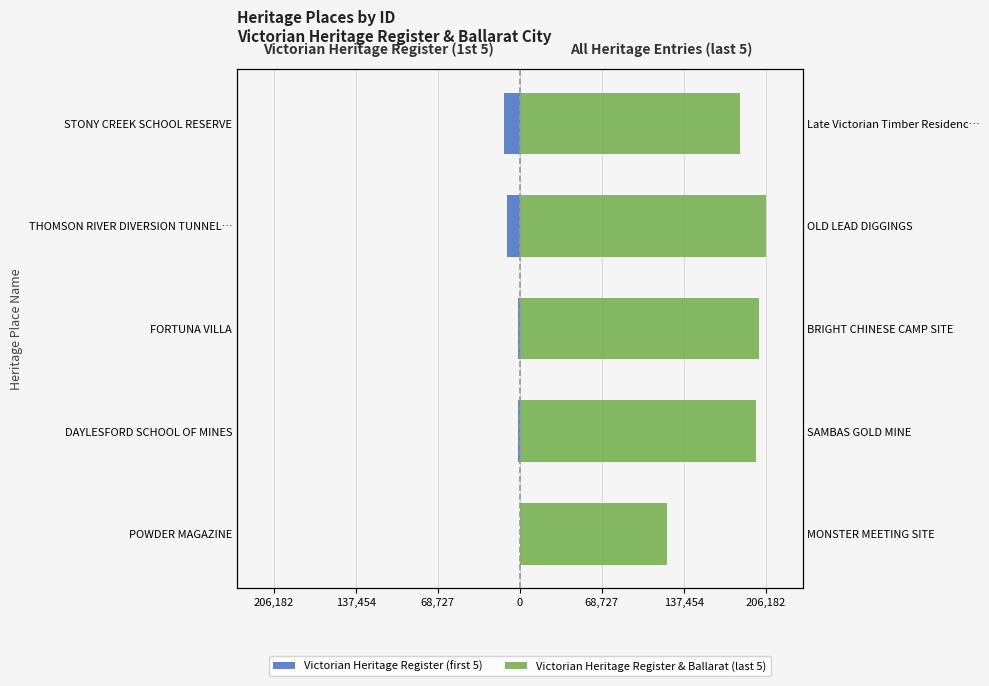

Reading right to left, transcribe all the data shown in this chart.

Victorian Heritage Register (first 5): 68,727=-13024	0=-10756	68,727=-1775	137,454=-1304	206,182=-113
Victorian Heritage Register & Ballarat (last 5): 68,727=184487	0=206182	68,727=200291	137,454=198045	206,182=123107